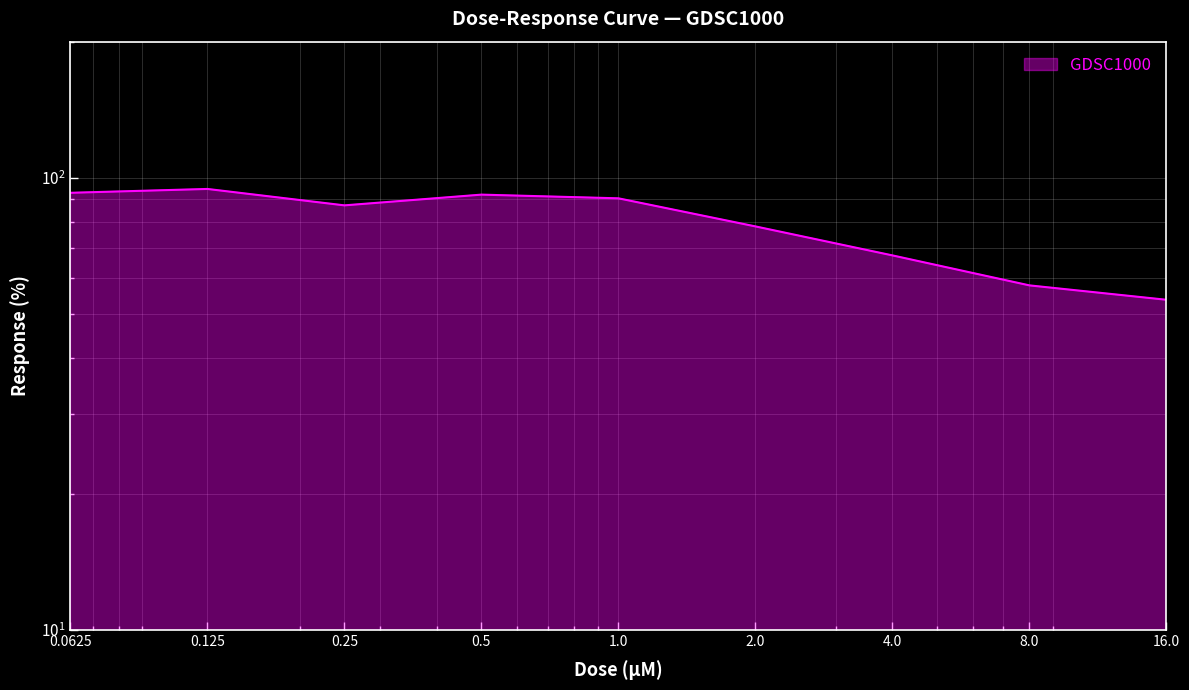

Reading left to right, extract all data points from this chart.

92.7	94.5	86.9	91.8	90.1	78.1	67.4	57.8	53.7